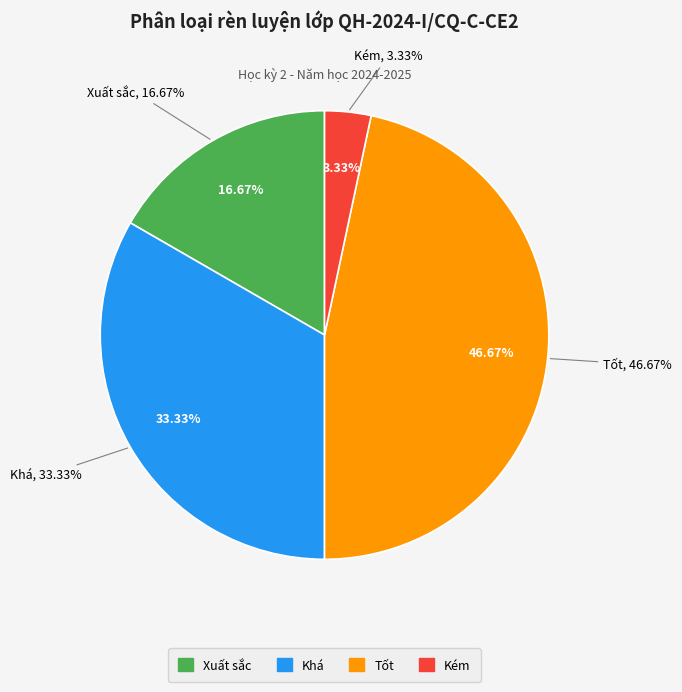

What is the change in value from Xuất sắc to Khá?

+5